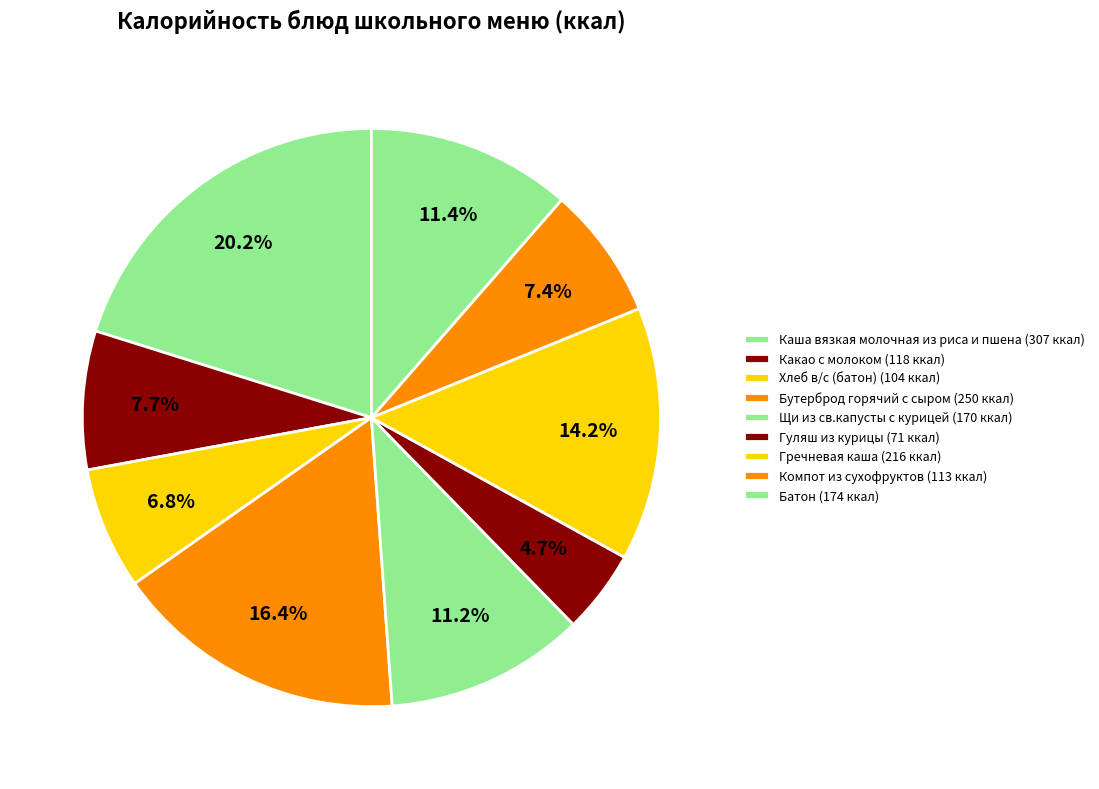

How many slices are in this pie chart?

9